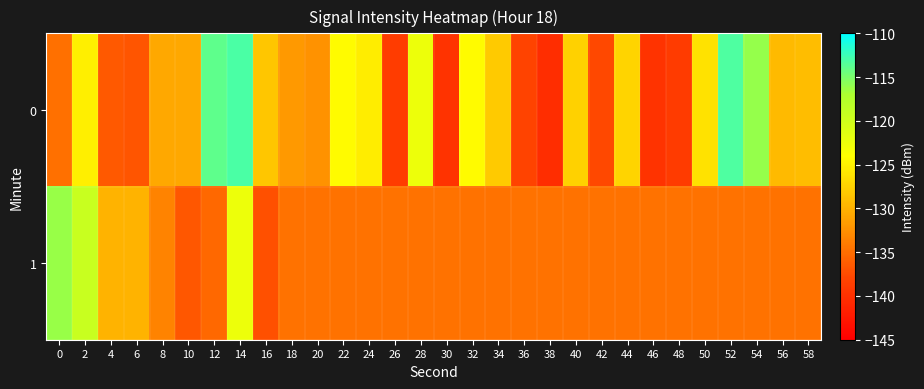

Reading left to right, transcribe all the data shown in this chart.

0: 0=-134.8	2=-125.3	4=-136.5	6=-136.8	8=-130.7	10=-130.7	12=-113.9	14=-113.0	16=-128.4	18=-131.8	20=-132.4	22=-124.2	24=-125.4	26=-138.7	28=-122.5	30=-139.7	32=-124.3	34=-128.1	36=-138.1	38=-140.3	40=-127.6	42=-137.7	44=-127.4	46=-139.7	48=-138.9	50=-126.3	52=-113.3	54=-116.0	56=-129.3	58=-129.1
1: 0=-116.2	2=-119.4	4=-129.9	6=-129.9	8=-133.5	10=-136.6	12=-135.4	14=-122.5	16=-137.2	18=-134.7	20=-134.7	22=-134.7	24=-134.7	26=-134.7	28=-134.7	30=-134.7	32=-134.7	34=-134.7	36=-134.7	38=-134.7	40=-134.7	42=-134.7	44=-134.7	46=-134.7	48=-134.7	50=-134.7	52=-134.7	54=-134.7	56=-134.7	58=-134.7